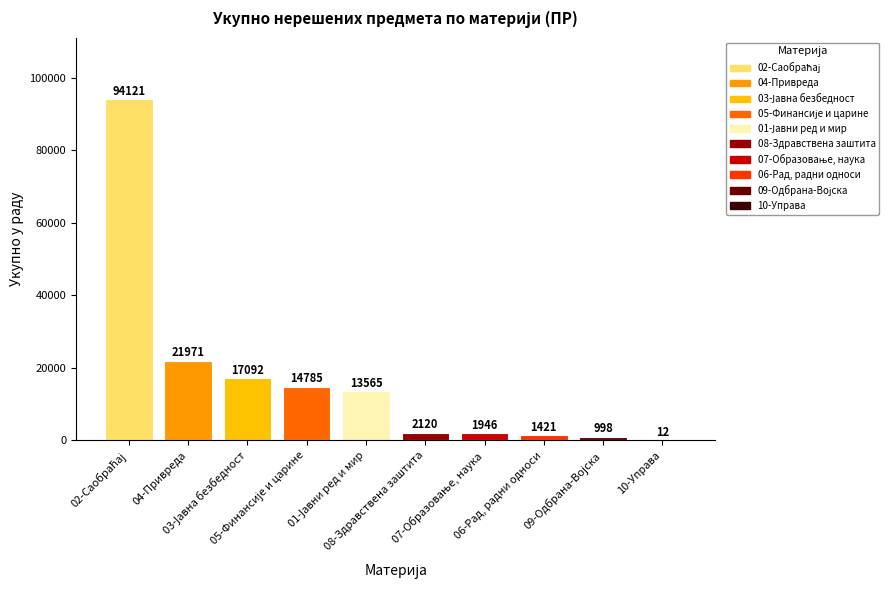

How many distinct data groups are displayed?

1